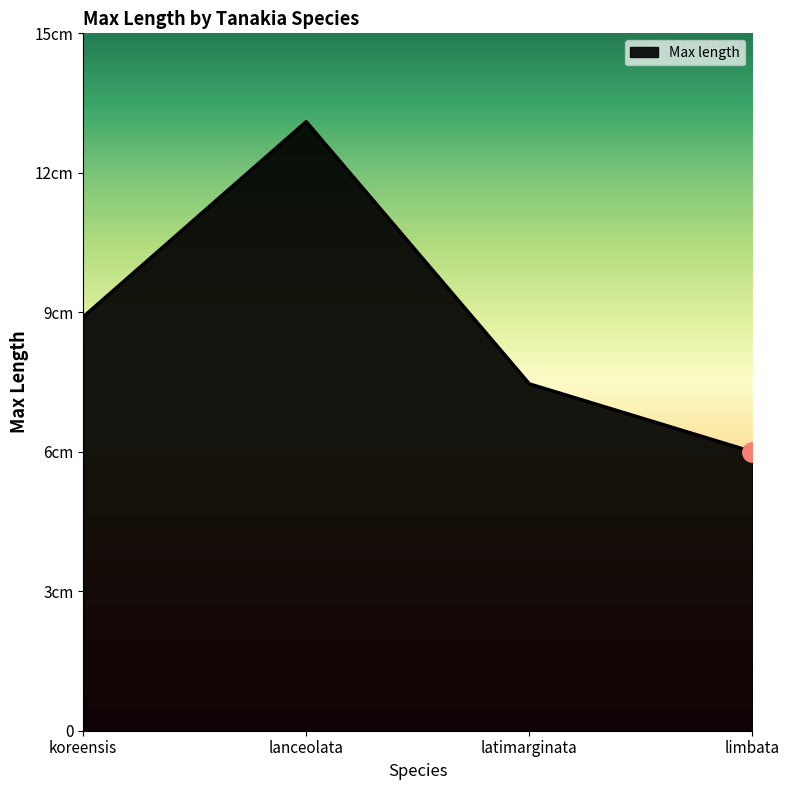

What is the smallest value displayed?

6.0